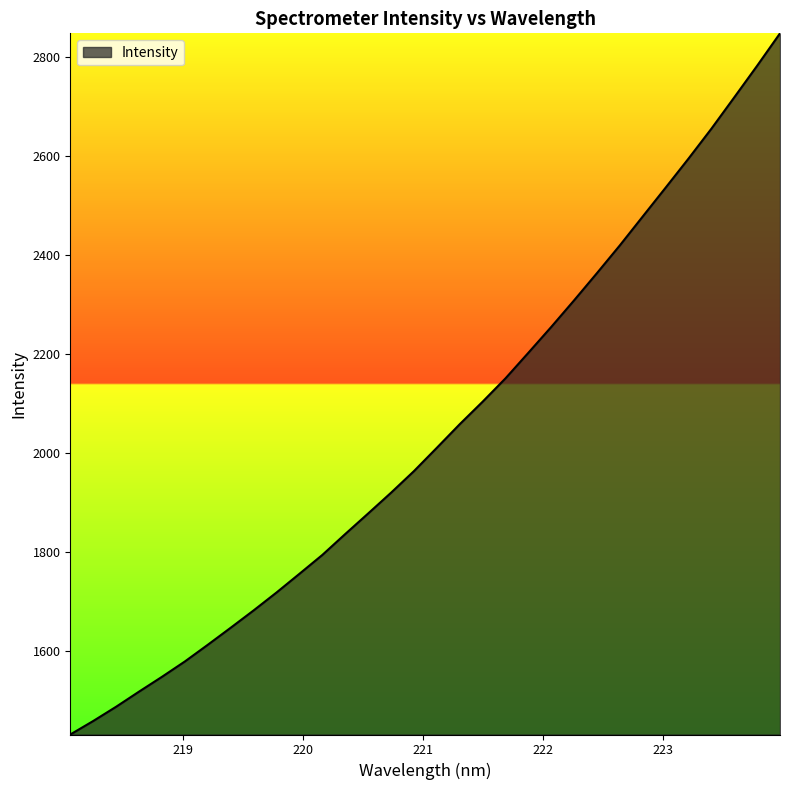

Does the chart have visible grid lines?

No